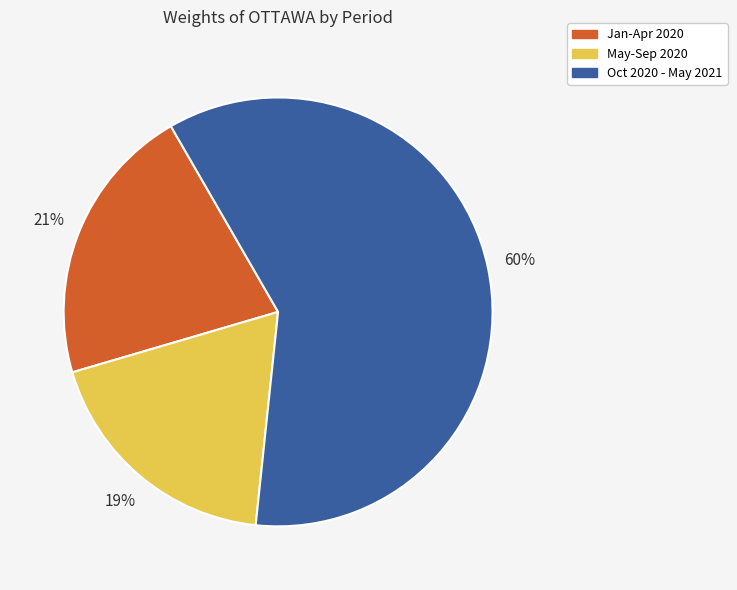

Does any single category account for the majority?

Yes